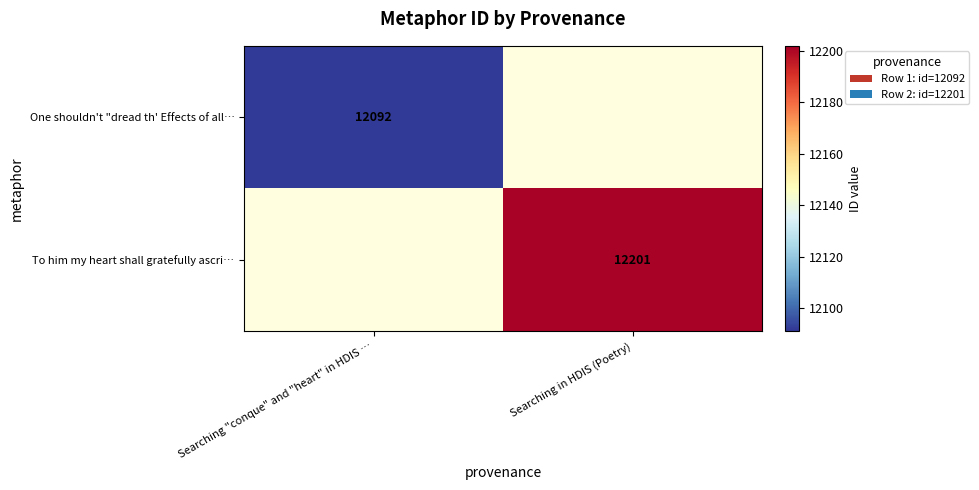

Is the value of One shouldn't "dread th' Effects of all… at Searching "conque" and "heart" in HDIS … greater than the value of To him my heart shall gratefully ascri… at Searching in HDIS (Poetry)?

No